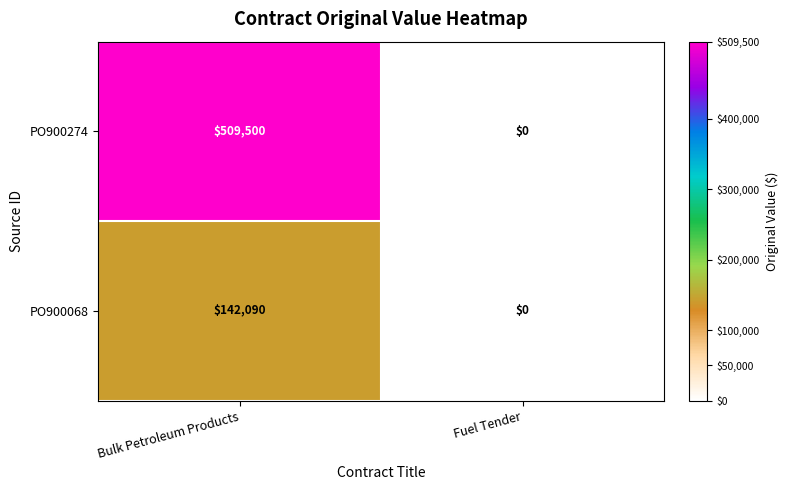

What is the difference between the PO900068 values at Fuel Tender and Bulk Petroleum Products?

142090